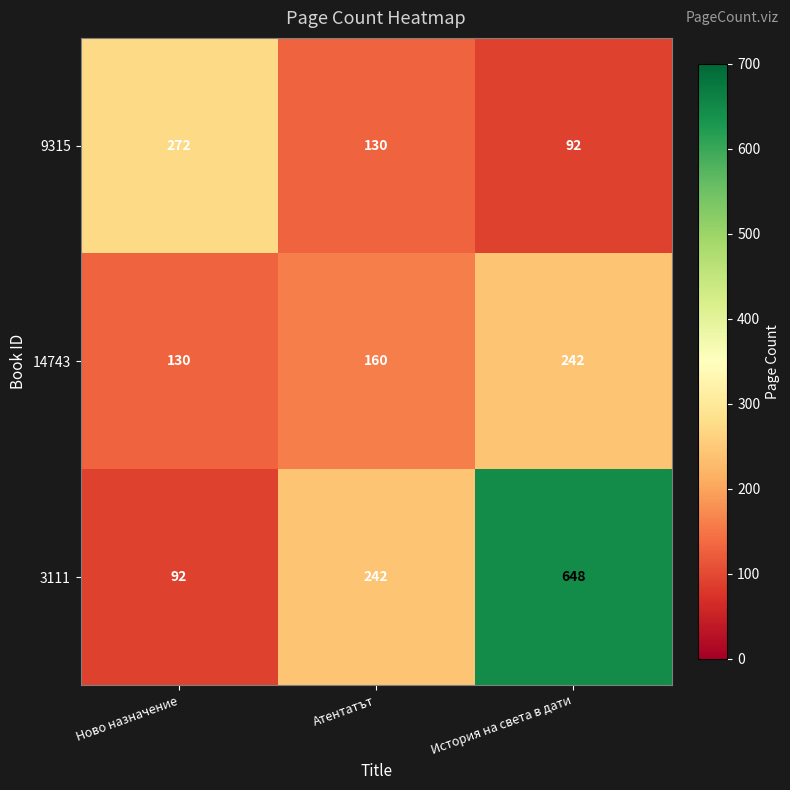

What is the difference between the highest and lowest values at Ново назначение?

180